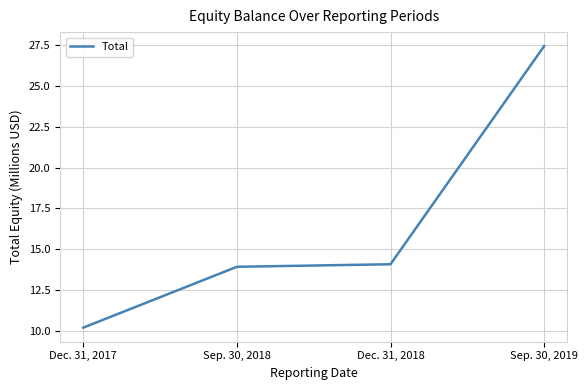

How many lines are shown in the chart?

1